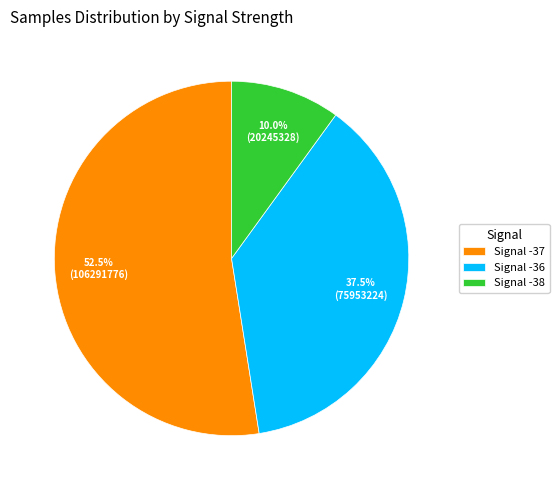

Approximately how many times larger is the value at Signal -36 compared to Signal -37?

0.7